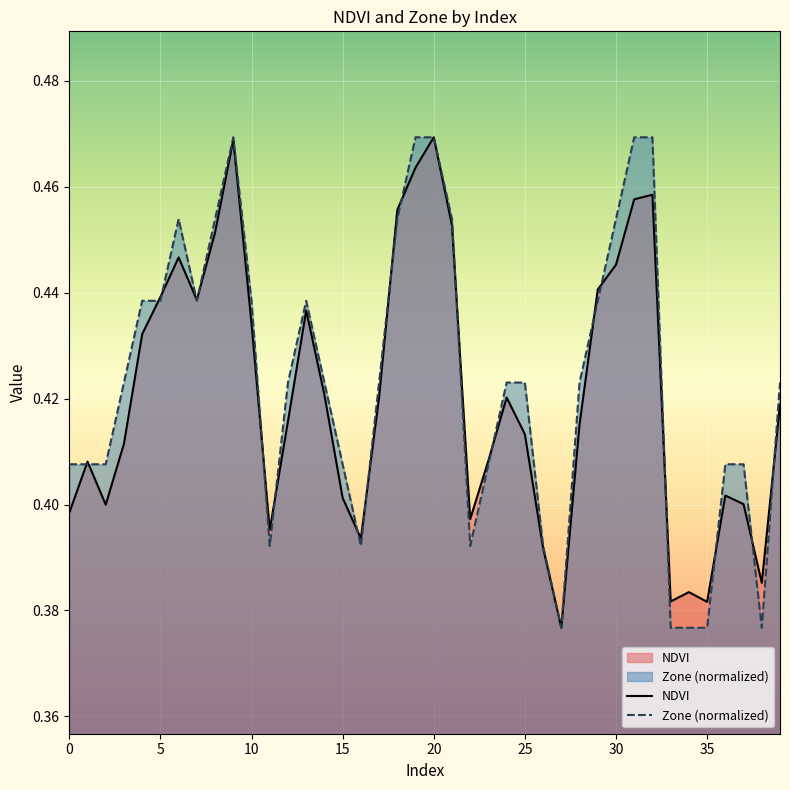

What is the value of the Zone (normalized) point at the 10th from the left?

0.5